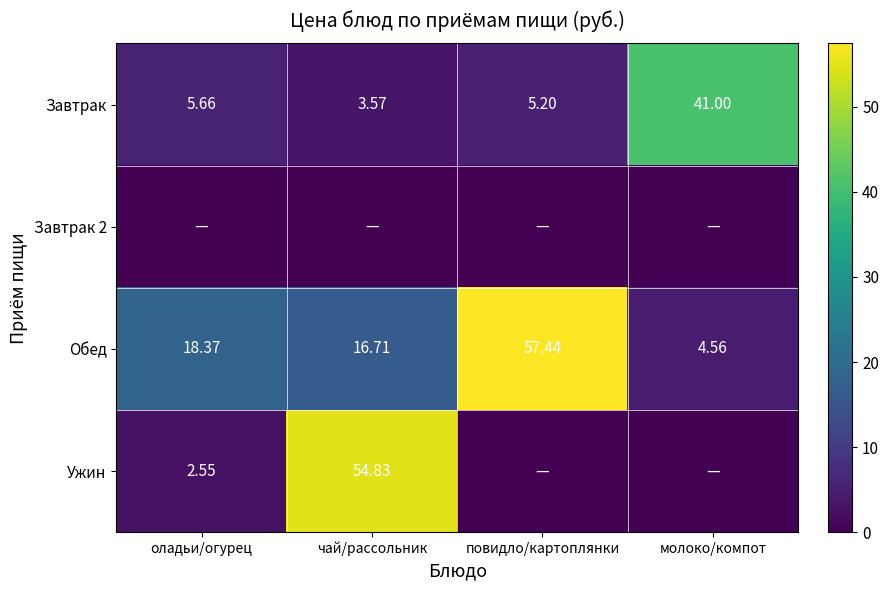

True or false: Обед has a value of 7.0 at молоко/компот.

False